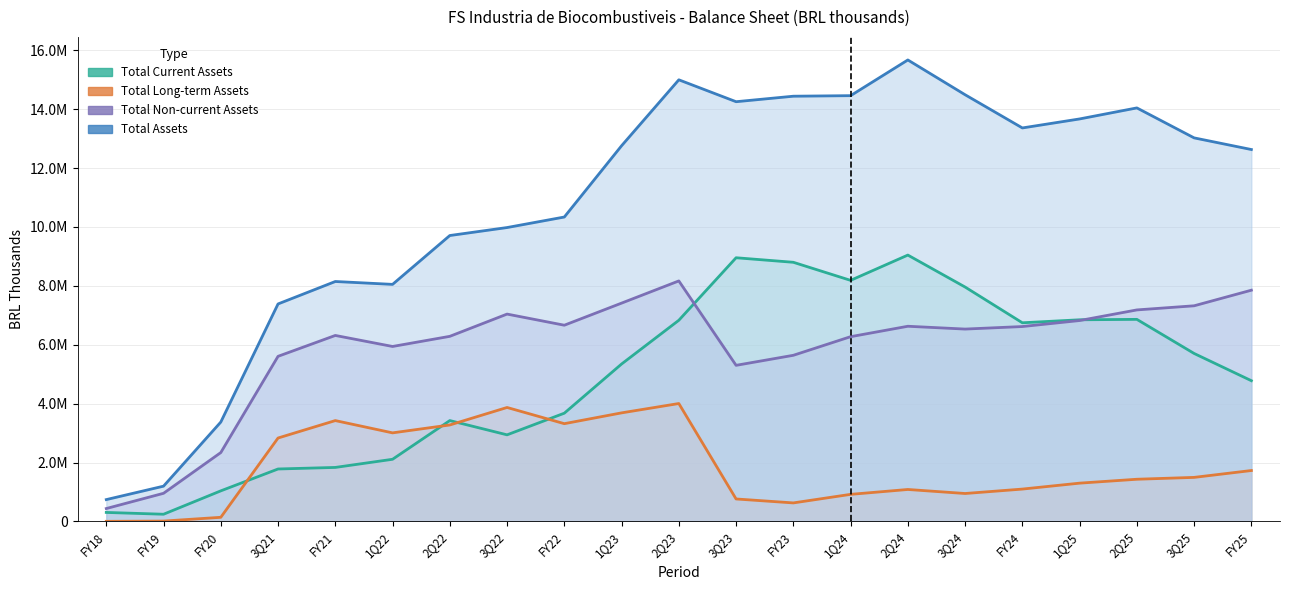

True or false: Total Current Assets has a value of 8276708 at 1Q23.

False